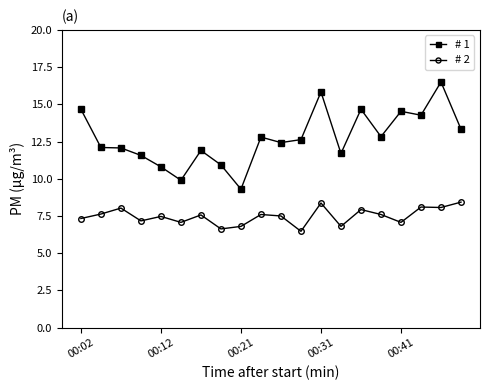

What is the difference between the second highest and second lowest values in the # 2 series?

1.7